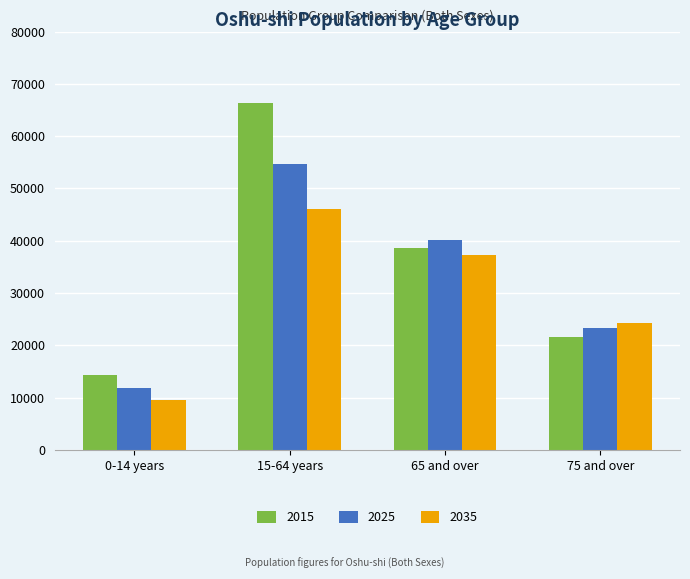

How many values in the 2035 series are below 37291?

2